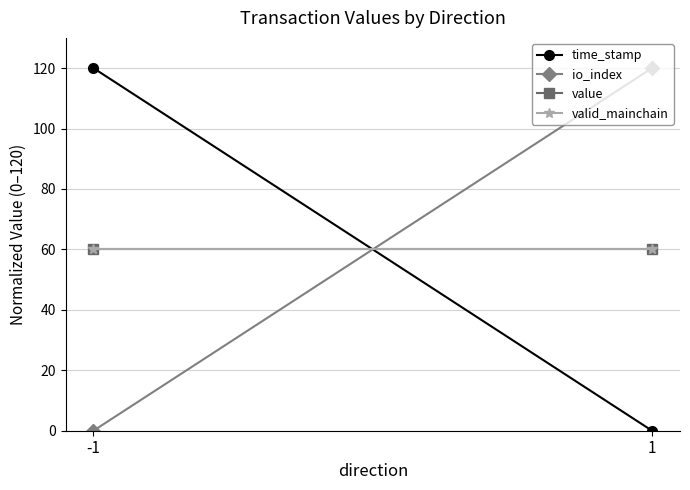

Reading left to right, list all the values displayed in this chart.

time_stamp: 120	0
io_index: 0	120
value: 60	60
valid_mainchain: 60	60